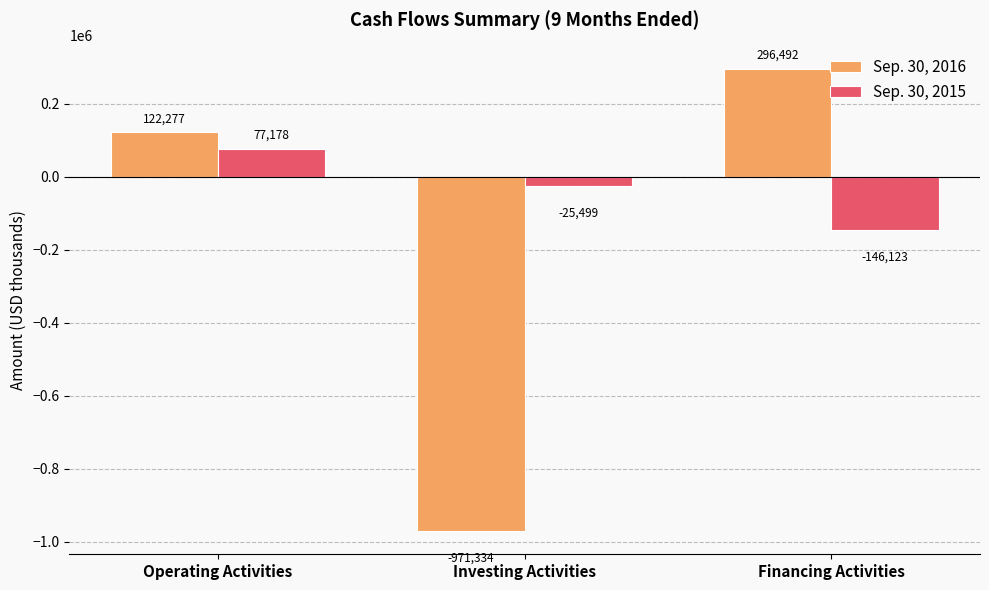

Are the bars grouped side by side (vs. stacked)?

Yes